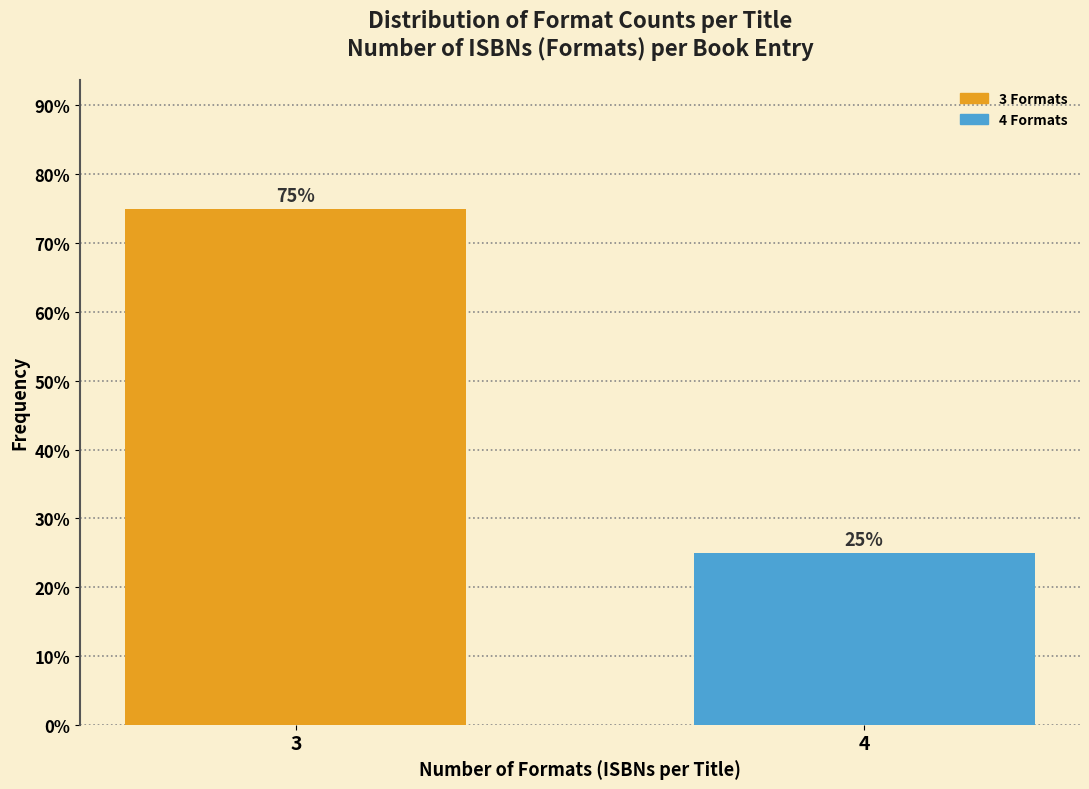

Reading left to right, transcribe all the data shown in this chart.

3=75	4=25